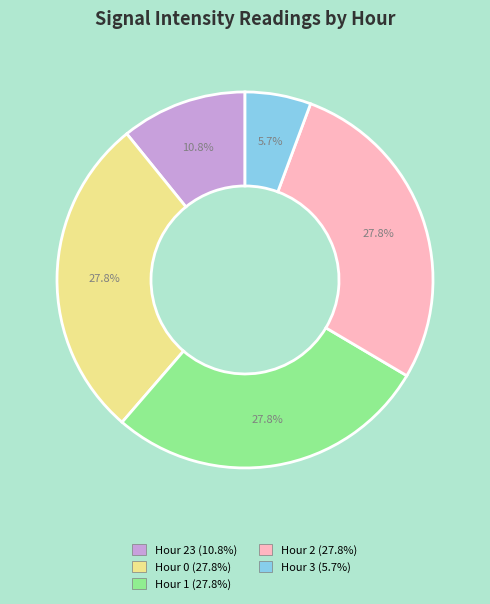

Does any single category account for the majority?

No